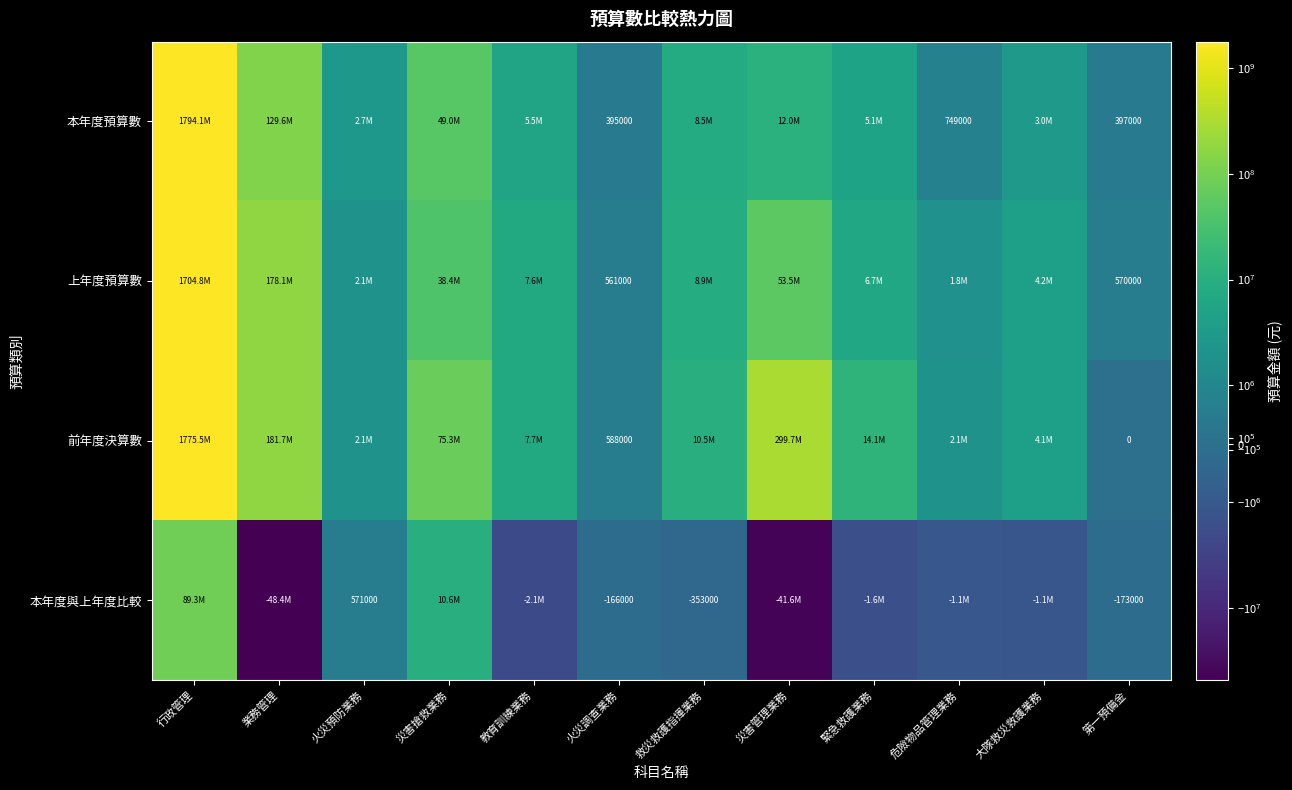

What is the difference between the highest and lowest values at 災害搶救業務?

64631000